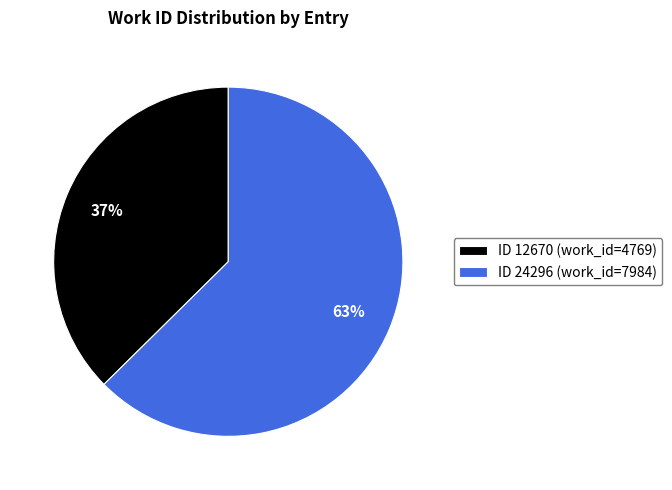

To the nearest percent, what percentage of the pie is ID 24296 (work_id=7984)?

63%